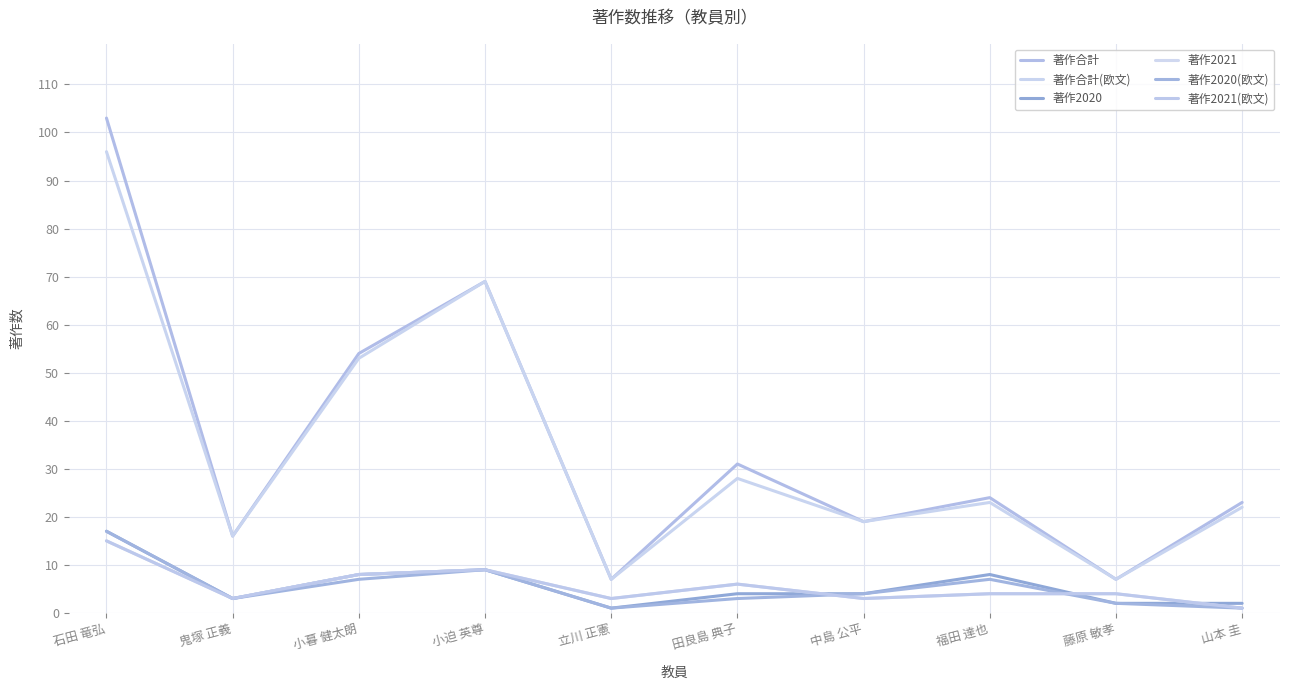

The 著作2020 series shows 4 at 田良島 典子. True or false?

True